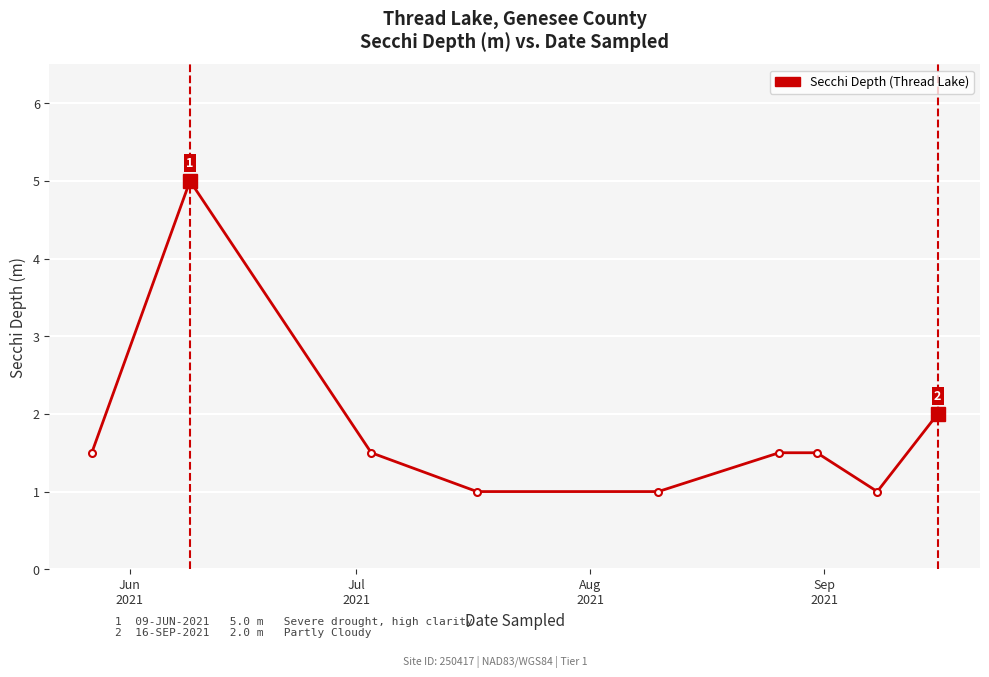

What is the sum of all values?

16.0